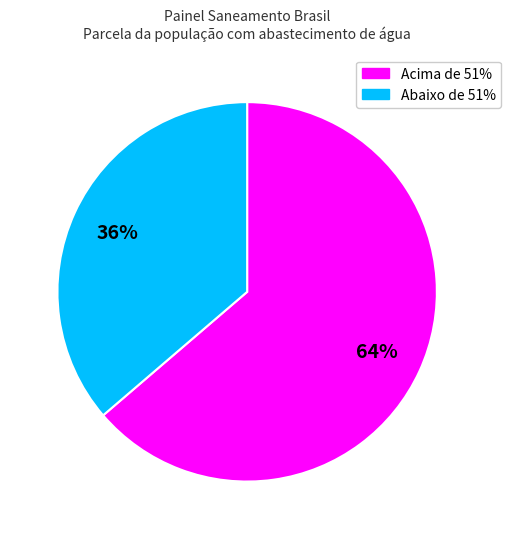

To the nearest percent, what is the average slice percentage?

50%